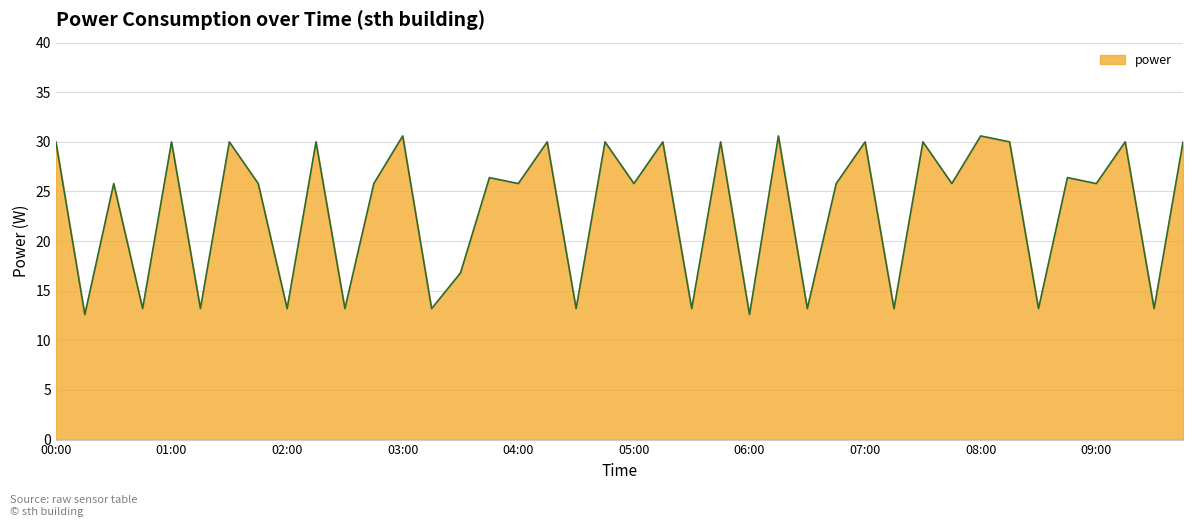

How many lines are shown in the chart?

1